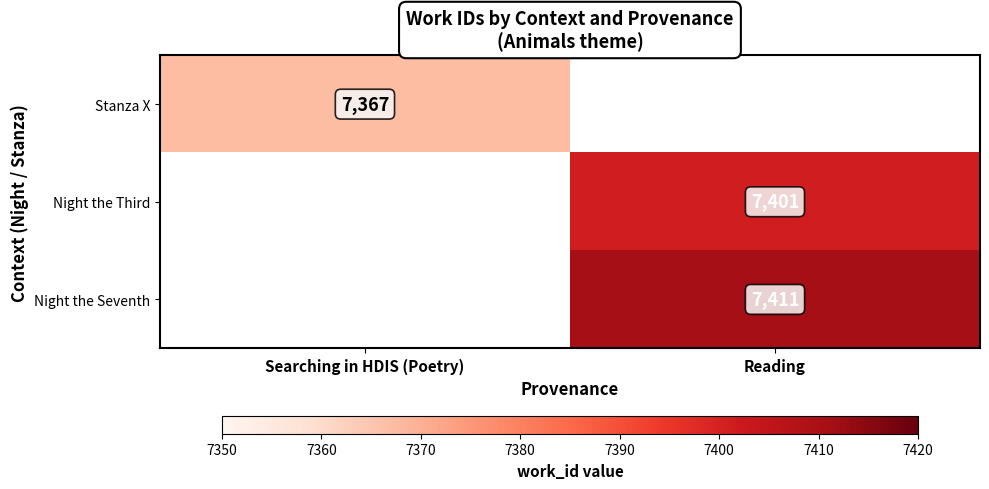

Is it true that Stanza X equals 5051 at Searching in HDIS (Poetry)?

False